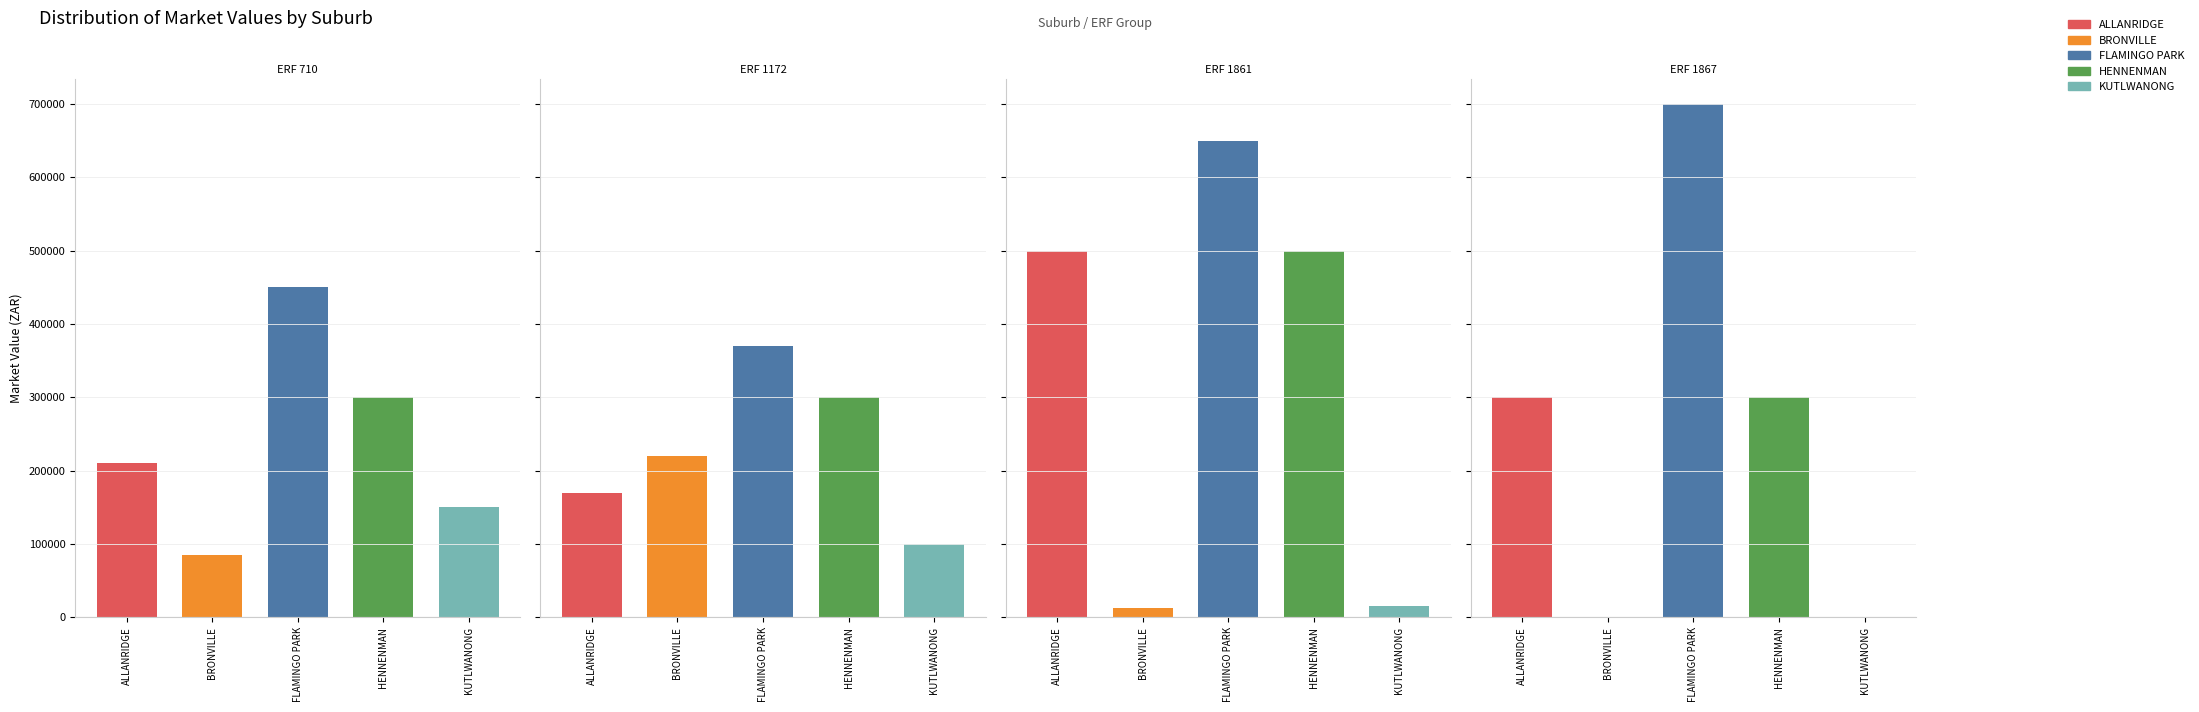

Reading left to right, transcribe all the data shown in this chart.

ALLANRIDGE: ERF 710=210000	ERF 1172=170000	ERF 1861=500000	ERF 1867=300000
BRONVILLE: ERF 710=85000	ERF 1172=220000	ERF 1861=12000	ERF 1867=0
FLAMINGO PARK: ERF 710=450000	ERF 1172=370000	ERF 1861=650000	ERF 1867=700000
HENNENMAN: ERF 710=300000	ERF 1172=300000	ERF 1861=500000	ERF 1867=300000
KUTLWANONG: ERF 710=150000	ERF 1172=100000	ERF 1861=15000	ERF 1867=0